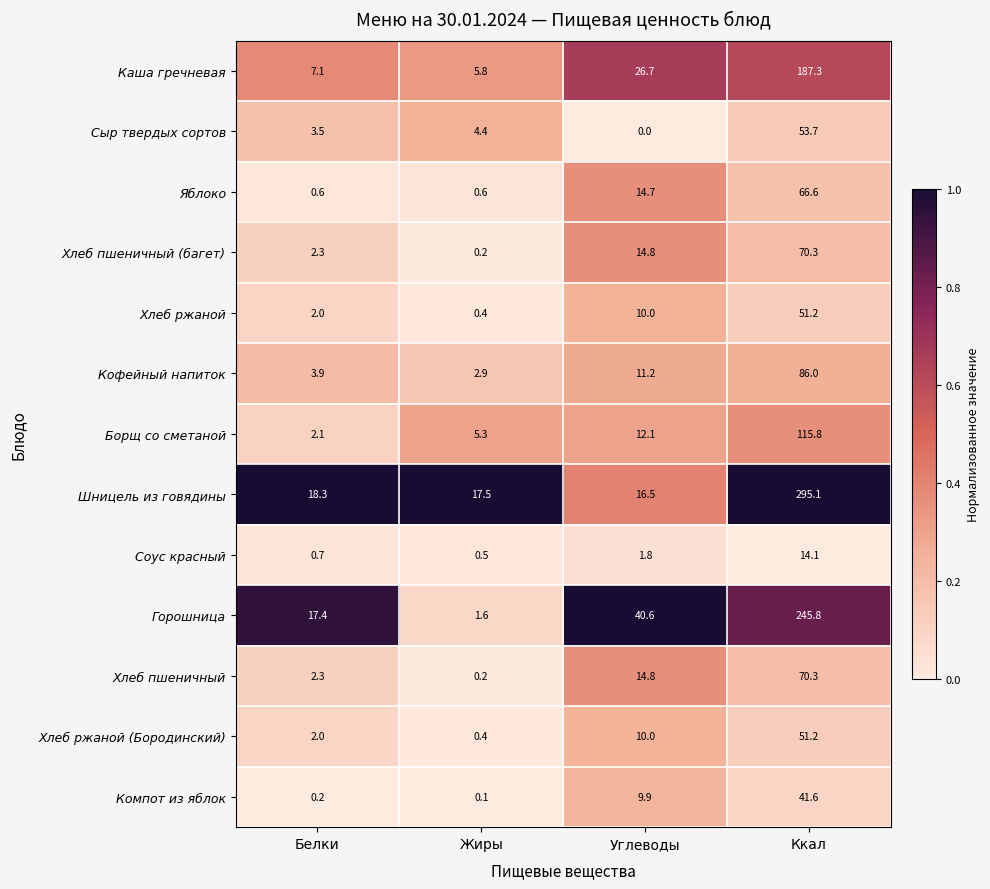

What is the difference between the maximum and minimum values in the Хлеб пшеничный (багет) series?

70.1